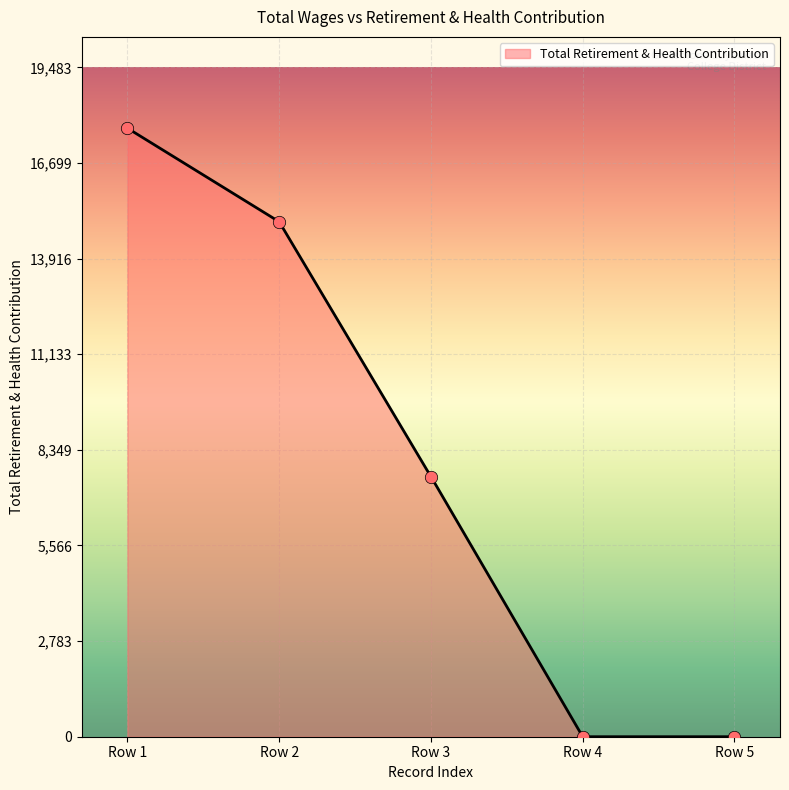

Which has a higher value, Row 5 or Row 4?

Row 5